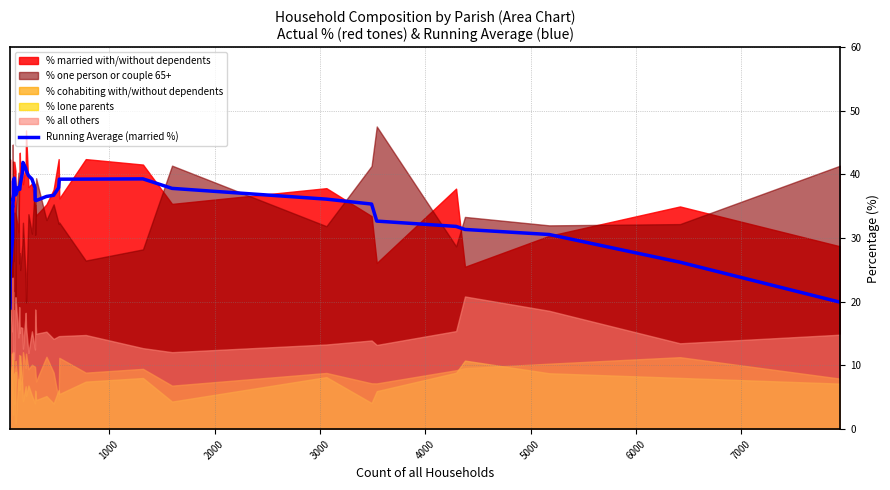

What is the label of the 37th point from the right?

3000